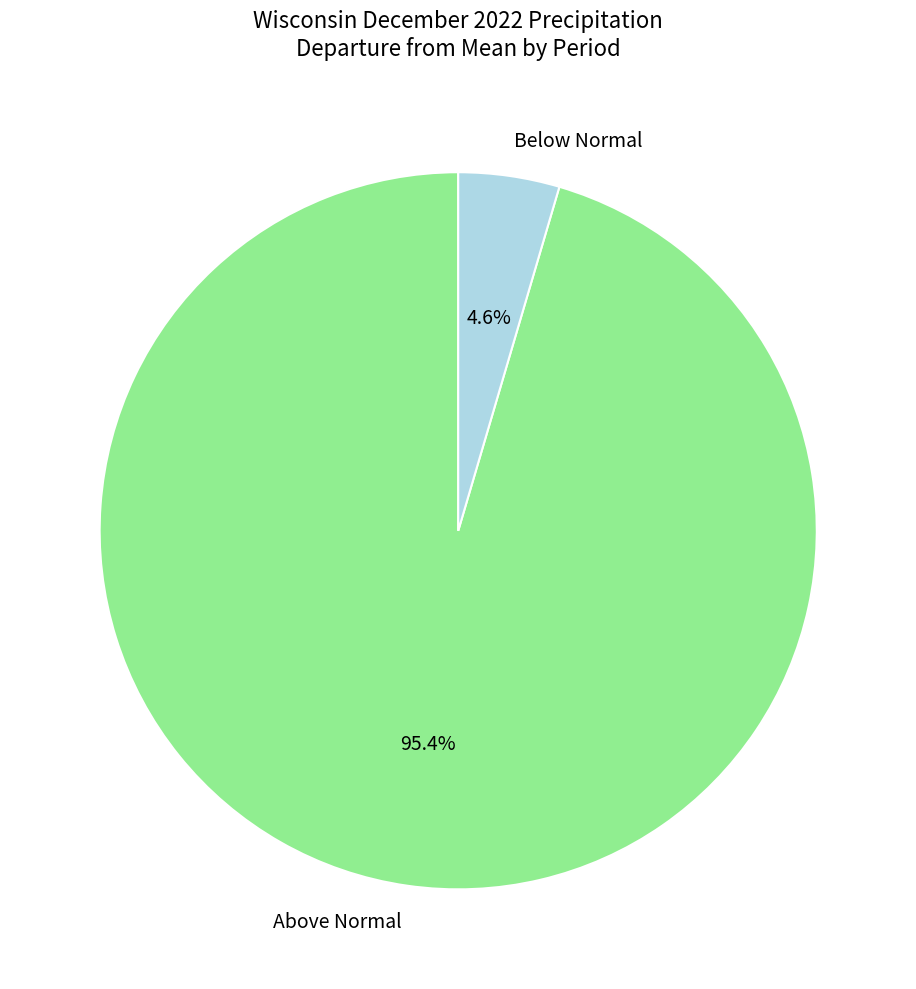

Does any single category account for the majority?

Yes